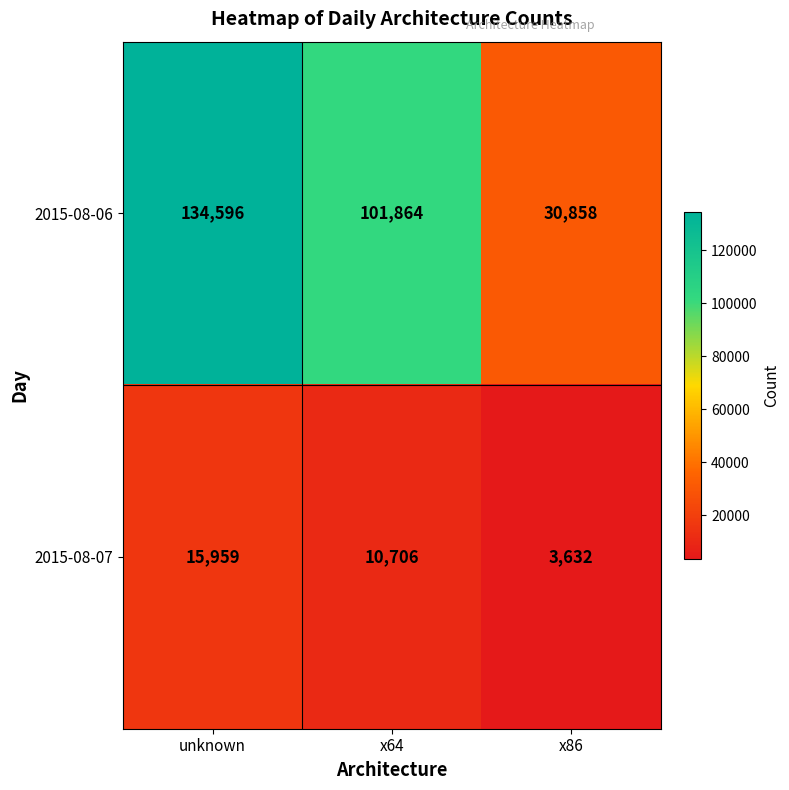

At how many categories does at least one series exceed 41957?

2